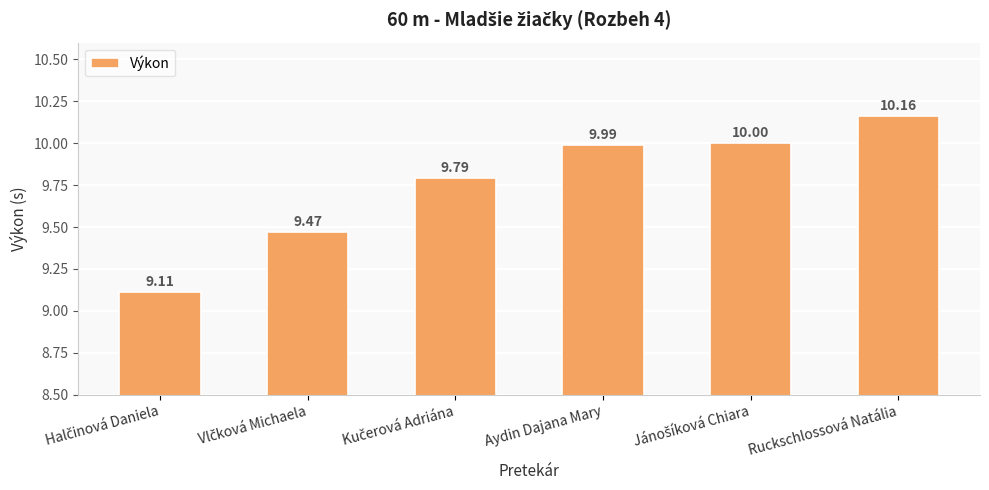

Reading left to right, what are all the values shown in this chart?

9.1	9.5	9.8	10.0	10.0	10.2